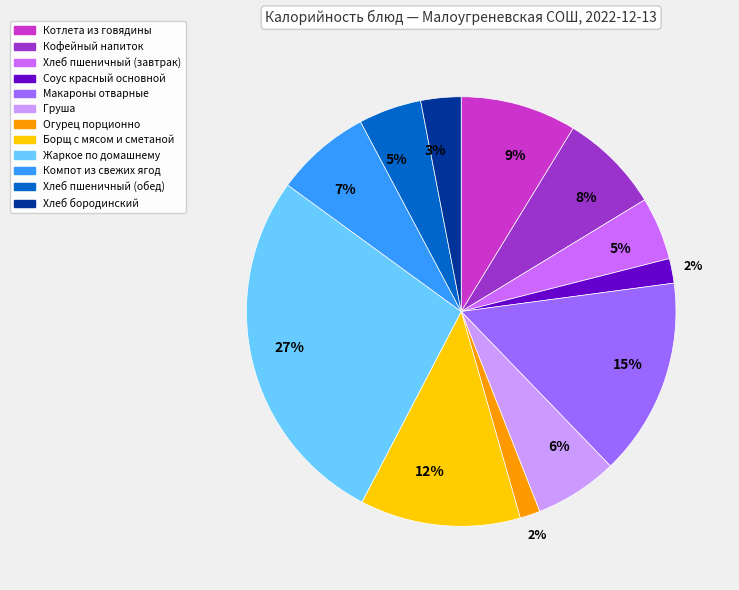

Count the number of slices in the pie.

12